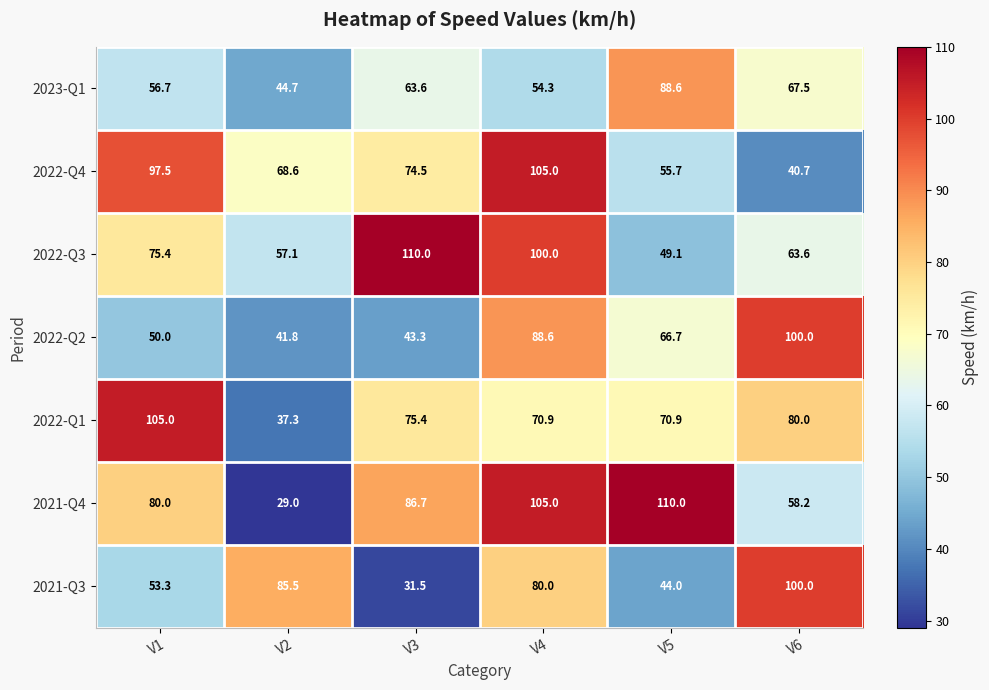

What is the total value across all series at V4?

603.8